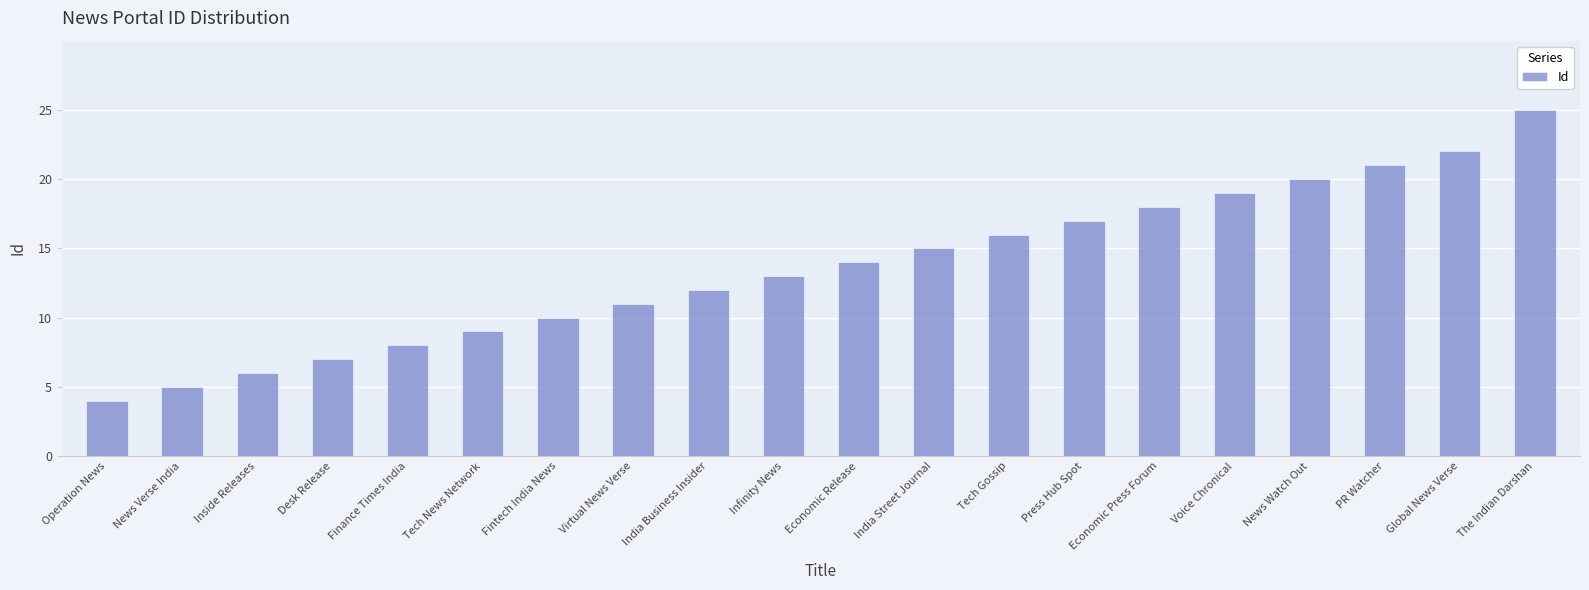

What is the greatest value displayed?

25